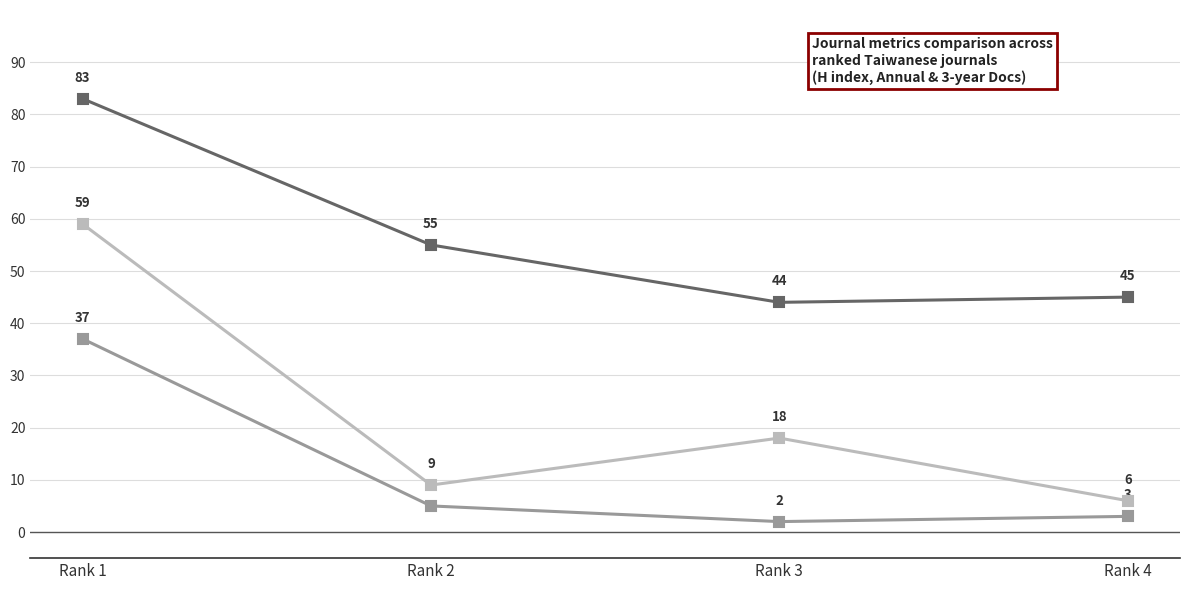

At which category does the chart reach its peak across all series?

Rank 1